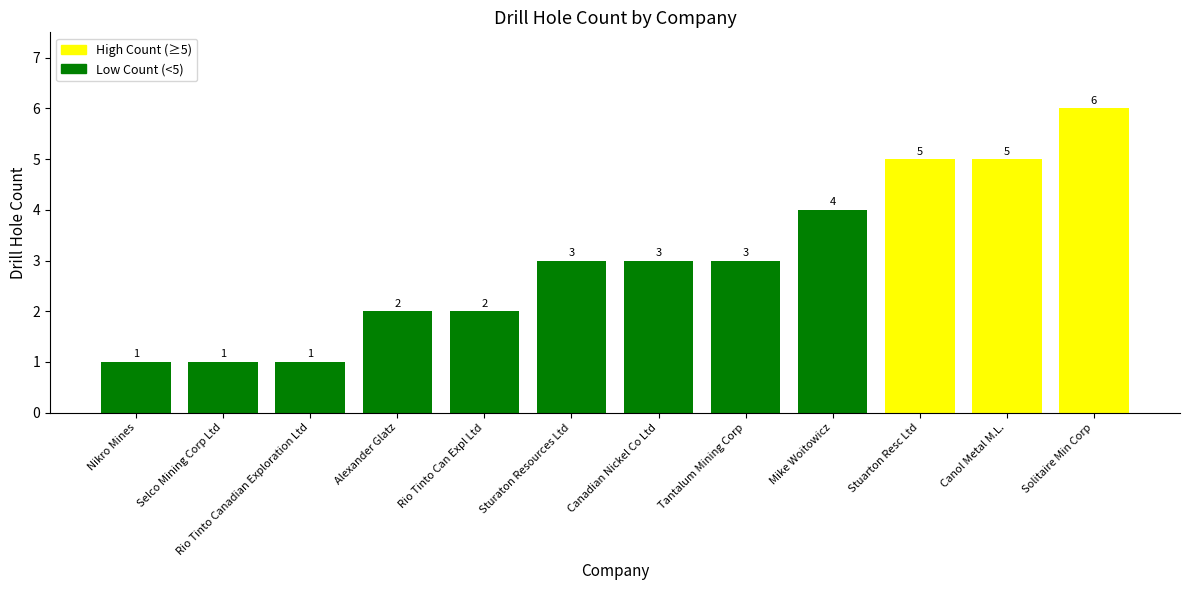

Count the values in the range 2 to 5.

8